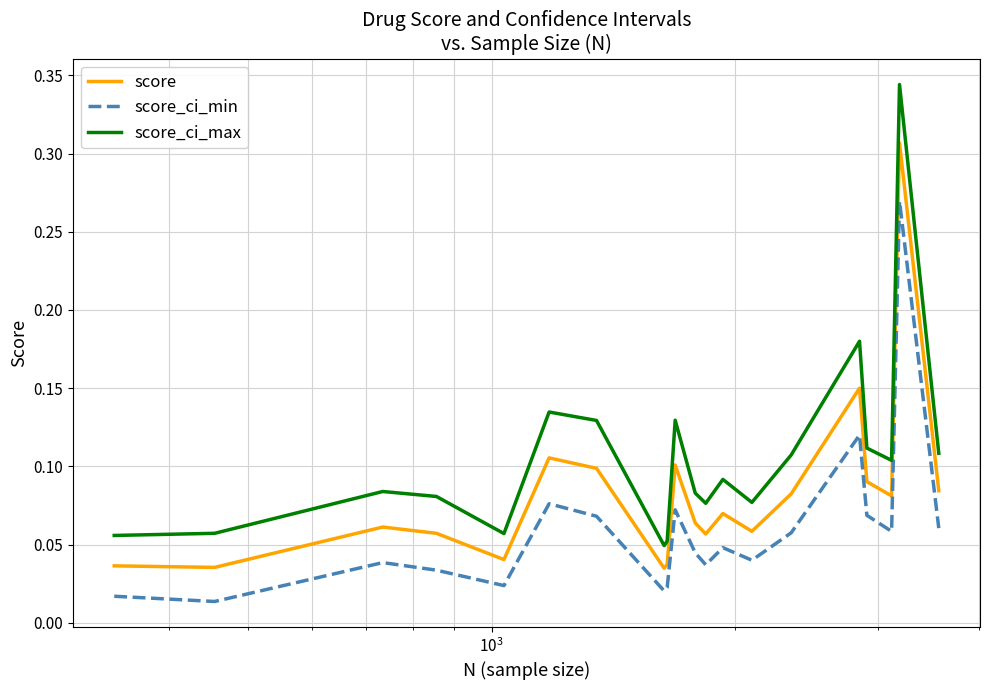

Which series has the largest range (max minus min)?

score_ci_max